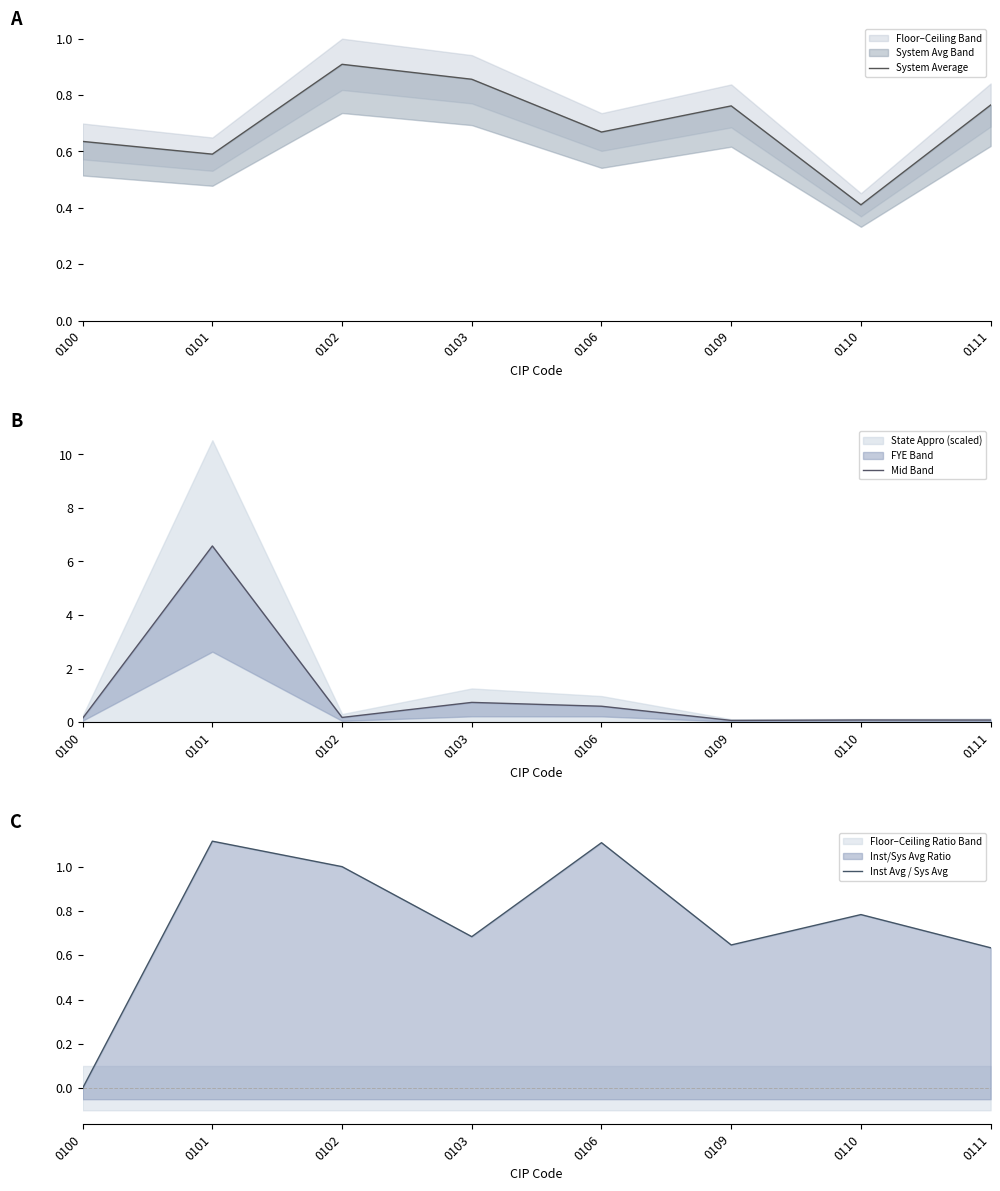

Is the value of Mid Band at 0103 greater than the value of Inst Avg / Sys Avg at 0109?

Yes